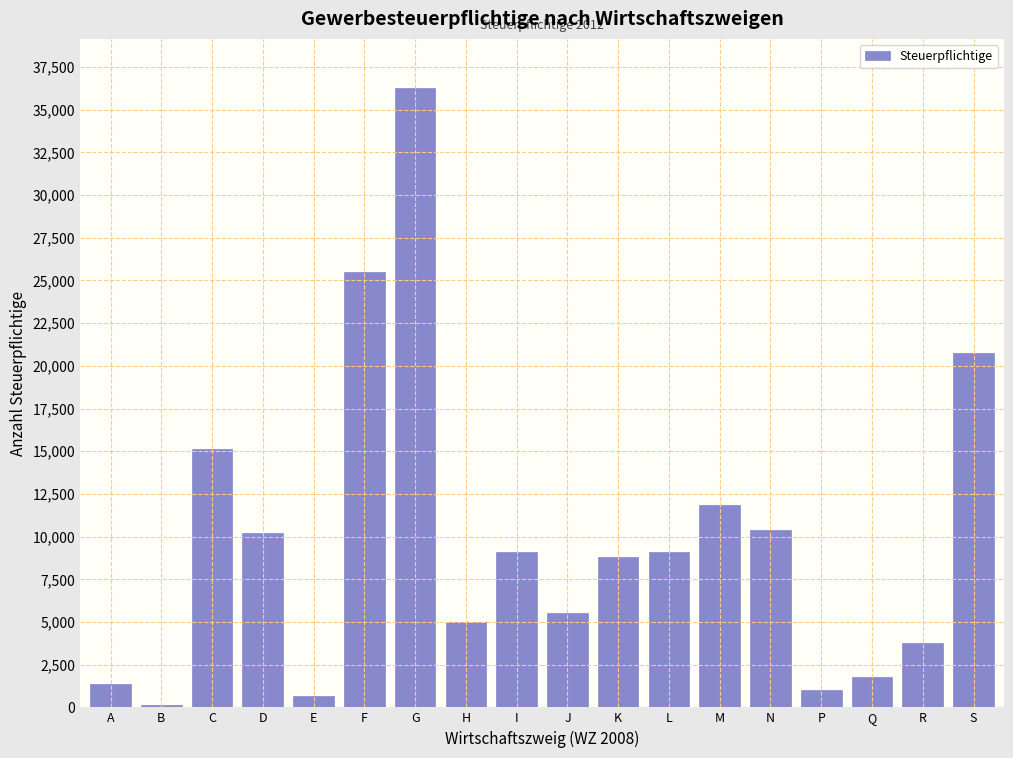

At which label is the value closest to 18184?

S